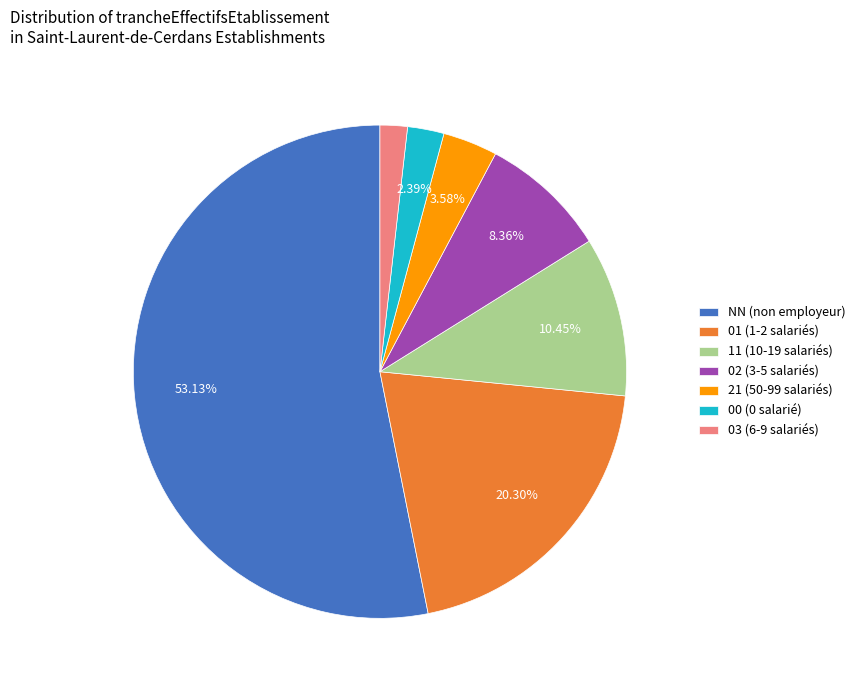

What is the ratio of the value at 21 to the value at 02?

0.4